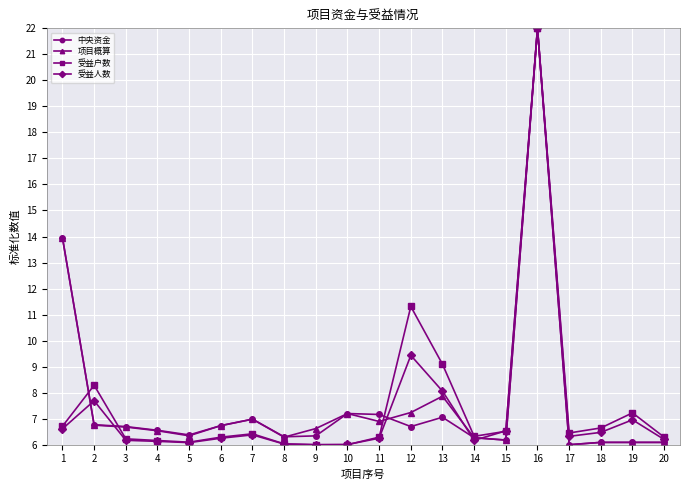

True or false: 中央资金 has more than 1 points higher than both neighbors.

True